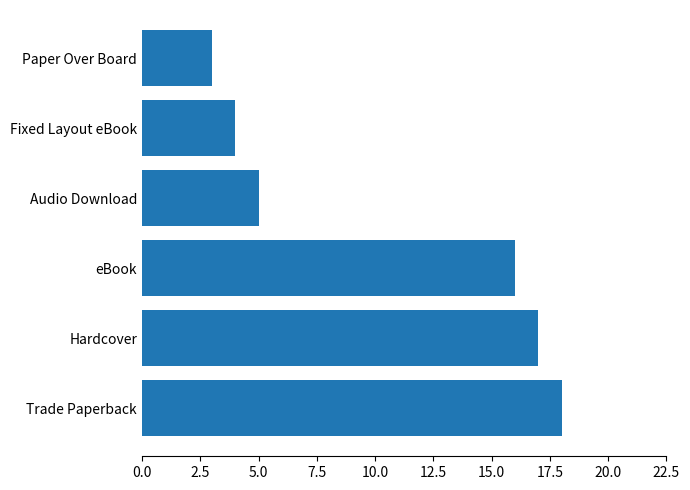

Reading bottom to top, extract all data points from this chart.

18	17	16	5	4	3